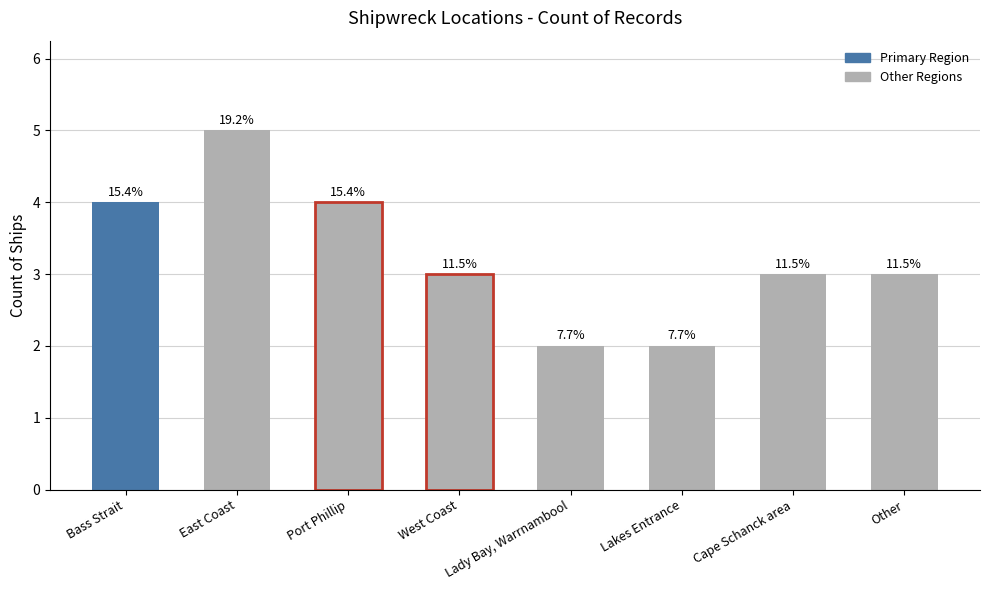

How many bars are there in total?

8